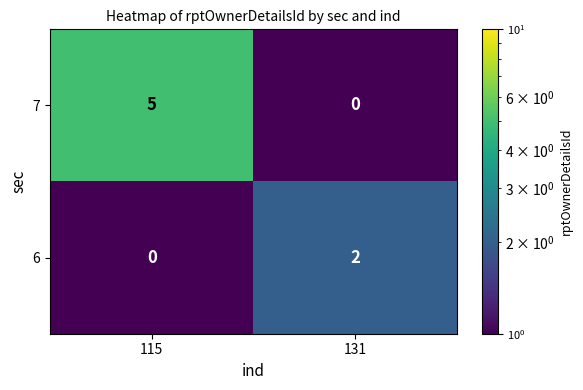

What is the difference between the maximum and minimum values in the 7 series?

5